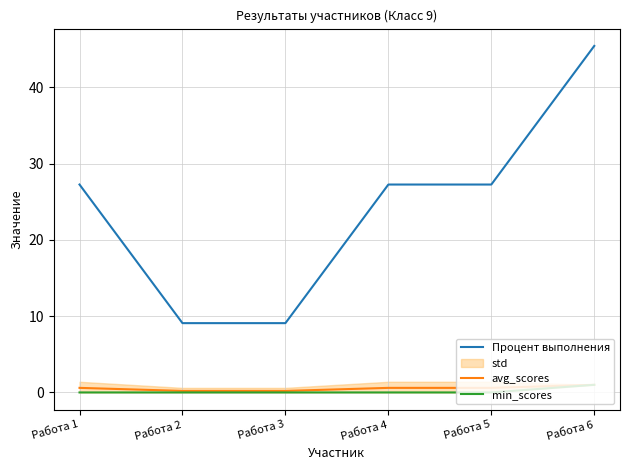

Reading right to left, list all the values displayed in this chart.

Процент выполнения: 45.5	27.3	27.3	9.1	9.1	27.3
avg_scores: 1.0	0.6	0.6	0.2	0.2	0.6
min_scores: 1.0	0.0	0.0	0.0	0.0	0.0